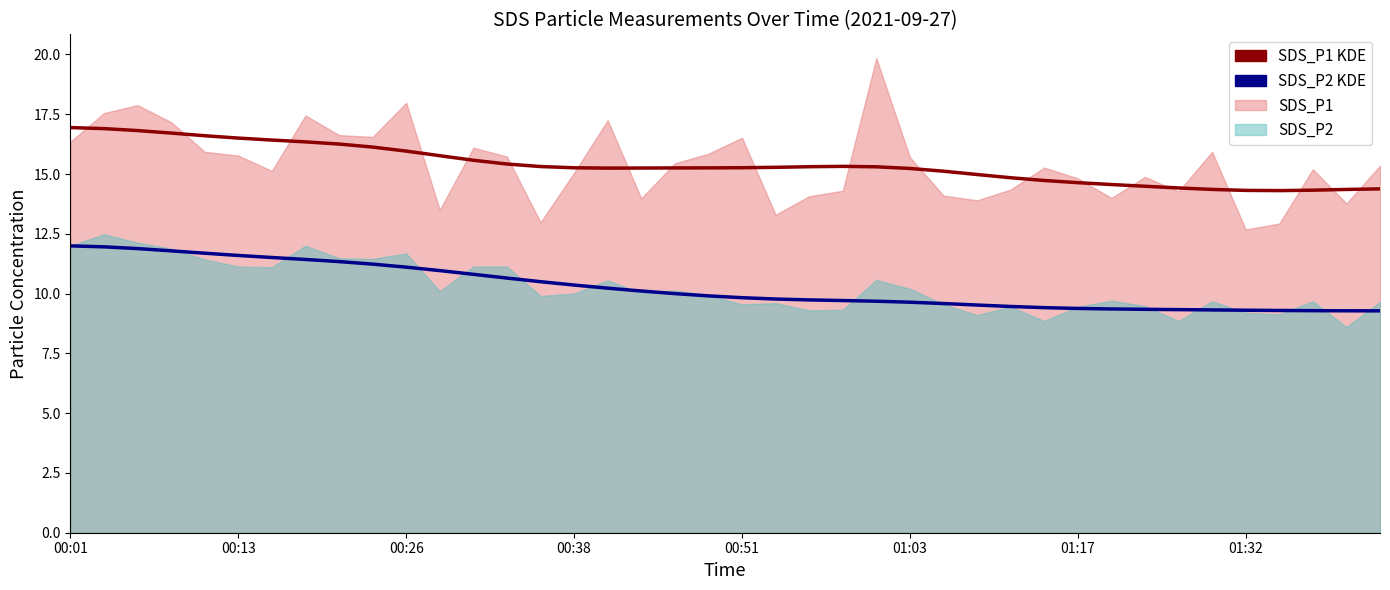

What is the spread (max minus min) of values at 00:38?

4.9